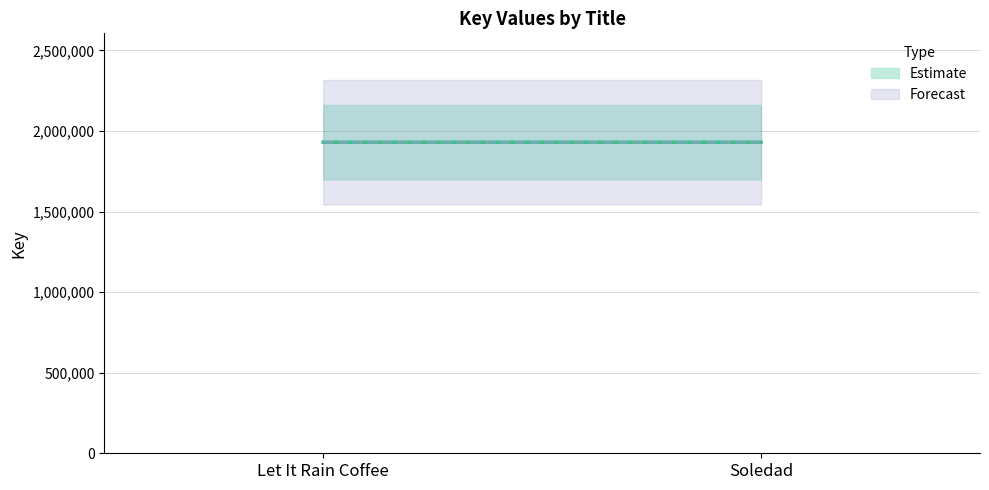

Is it true that the value at Soledad is 1930515?

True